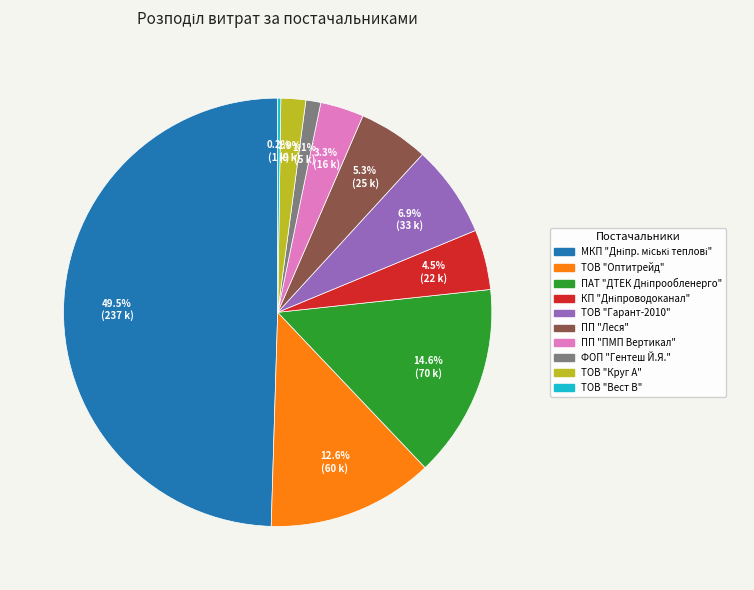

Count the number of slices in the pie.

10